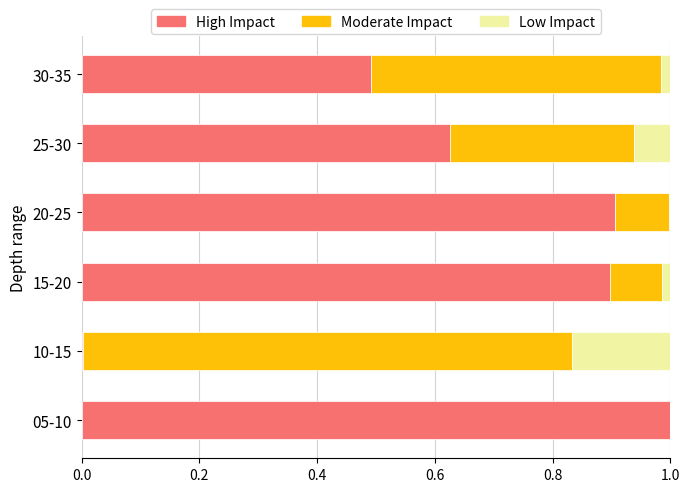

What are all the series names shown in the legend?

High Impact, Moderate Impact, Low Impact